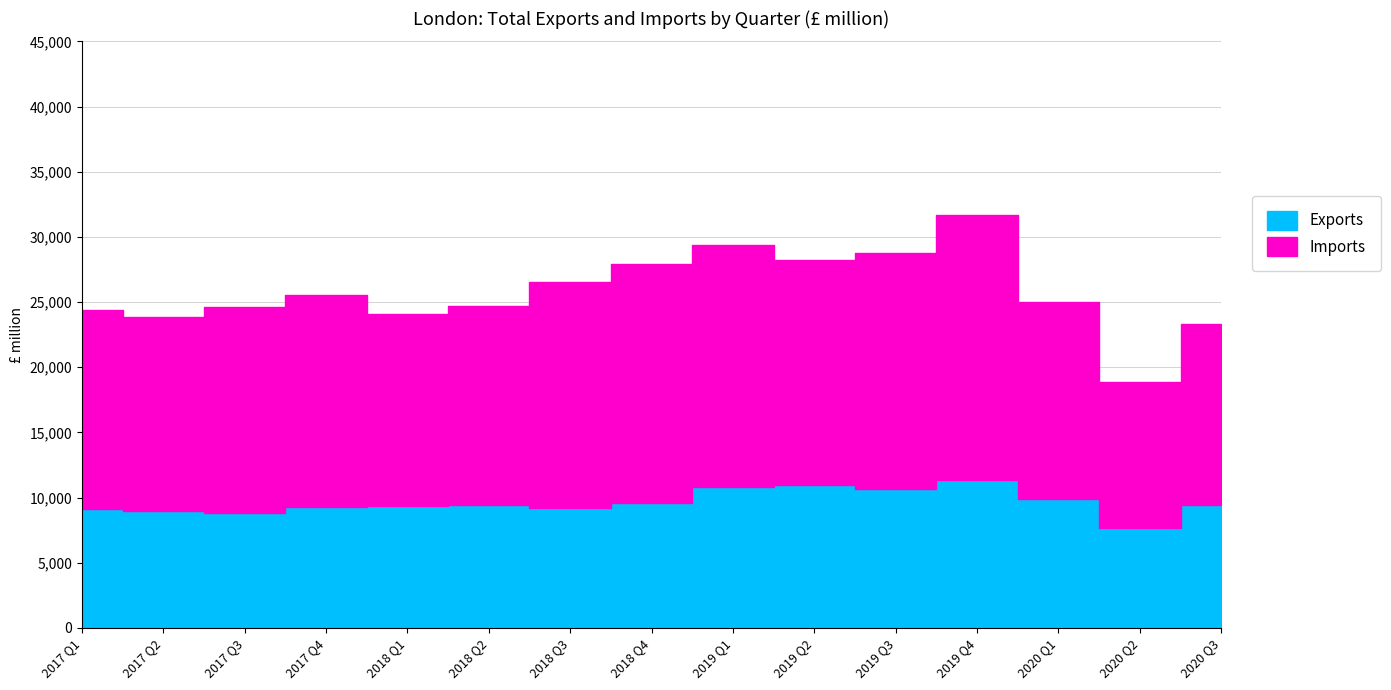

At which category is the sum across all series the highest?

2019 Q4